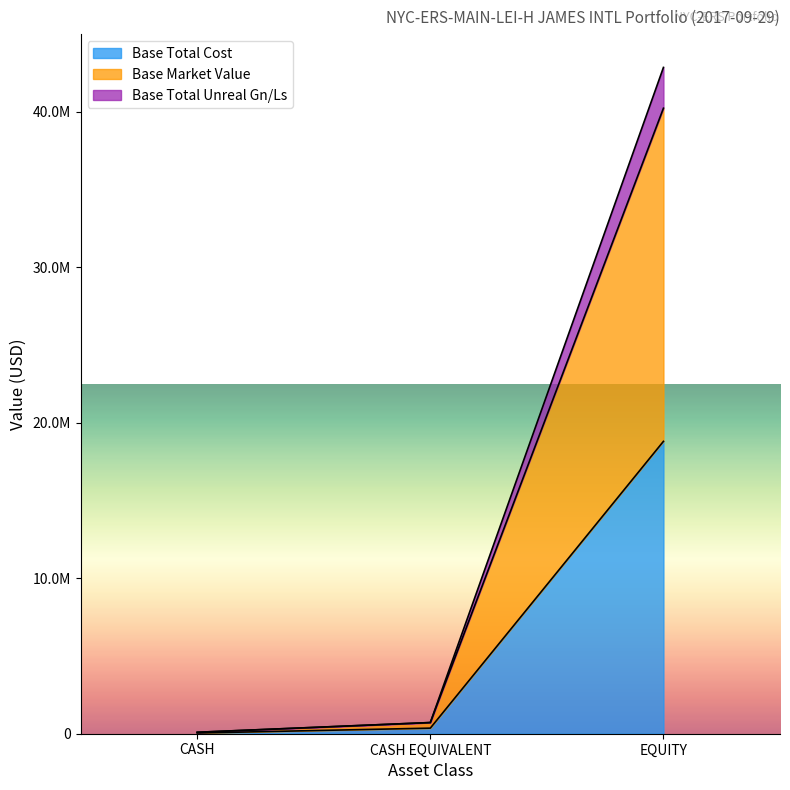

At how many categories does at least one series exceed 18442636?

1